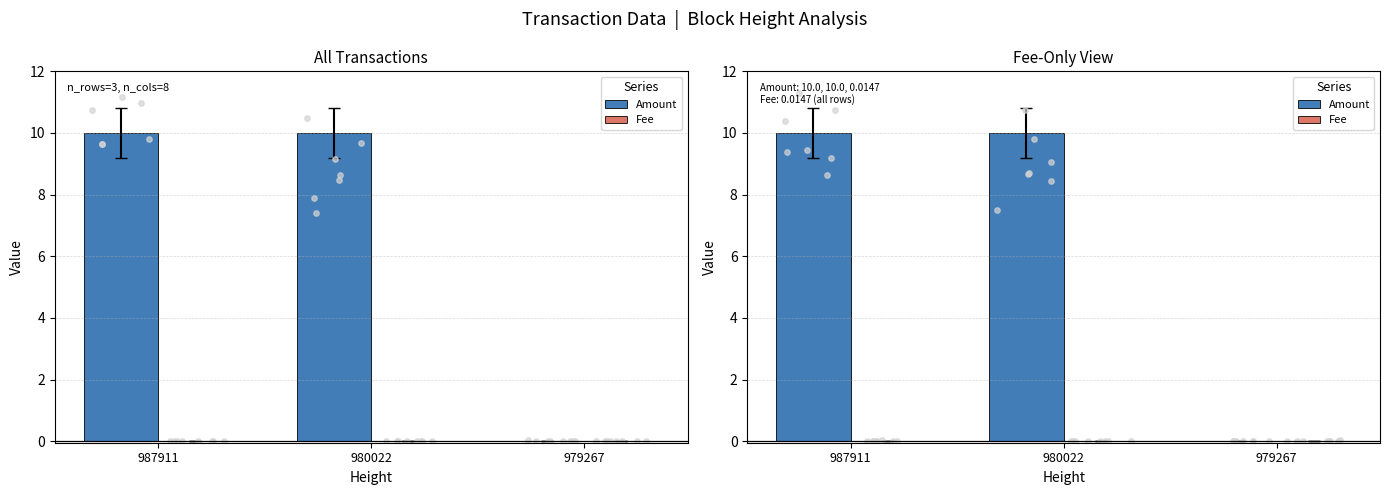

Which series contains the lowest Y value?

Amount